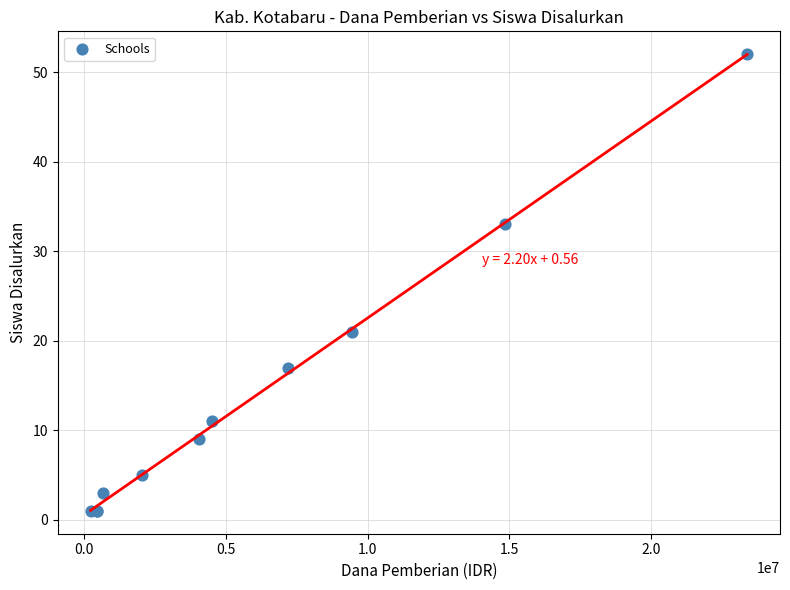

What Y value in the scatter plot is closest to 26?

21